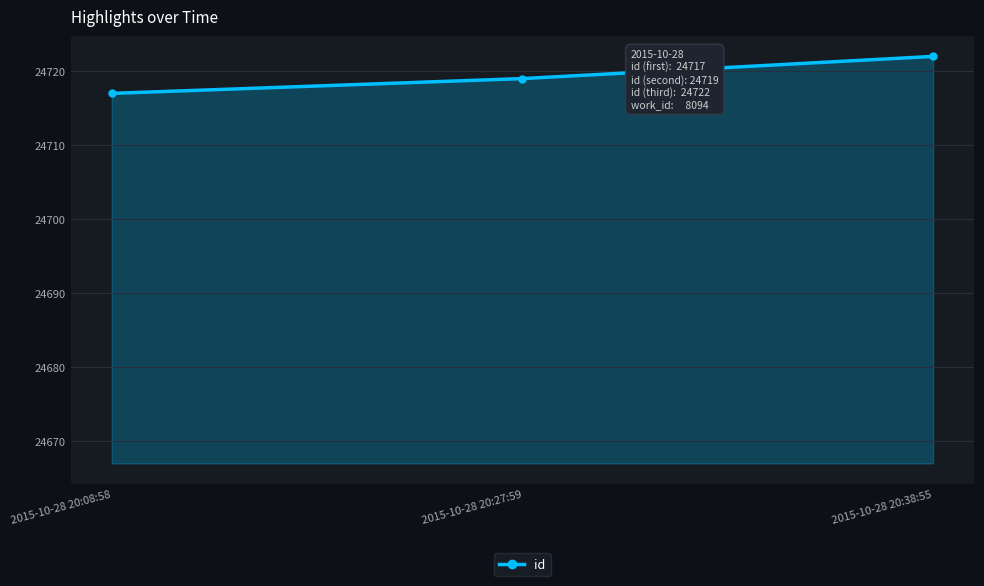

What is the smallest value displayed?

24717